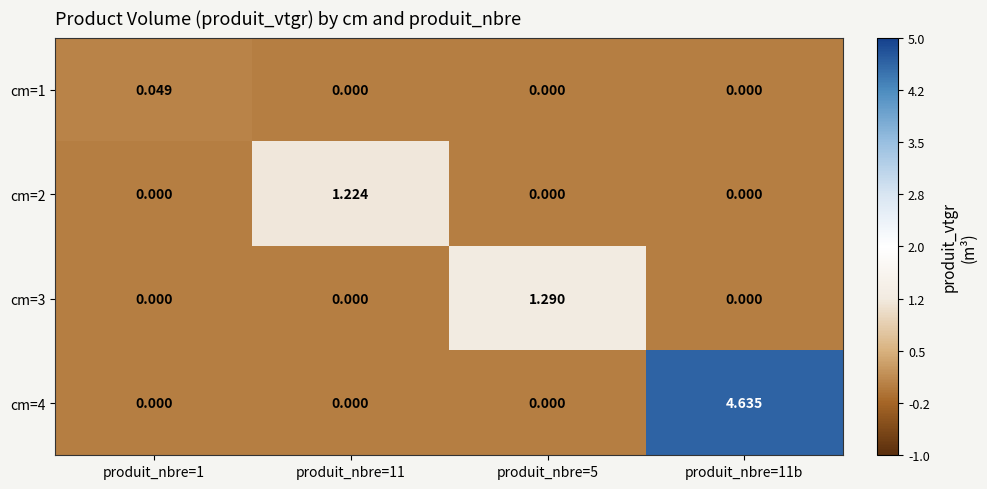

Is the value of cm=1 at produit_nbre=1 greater than the value of cm=3 at produit_nbre=1?

Yes